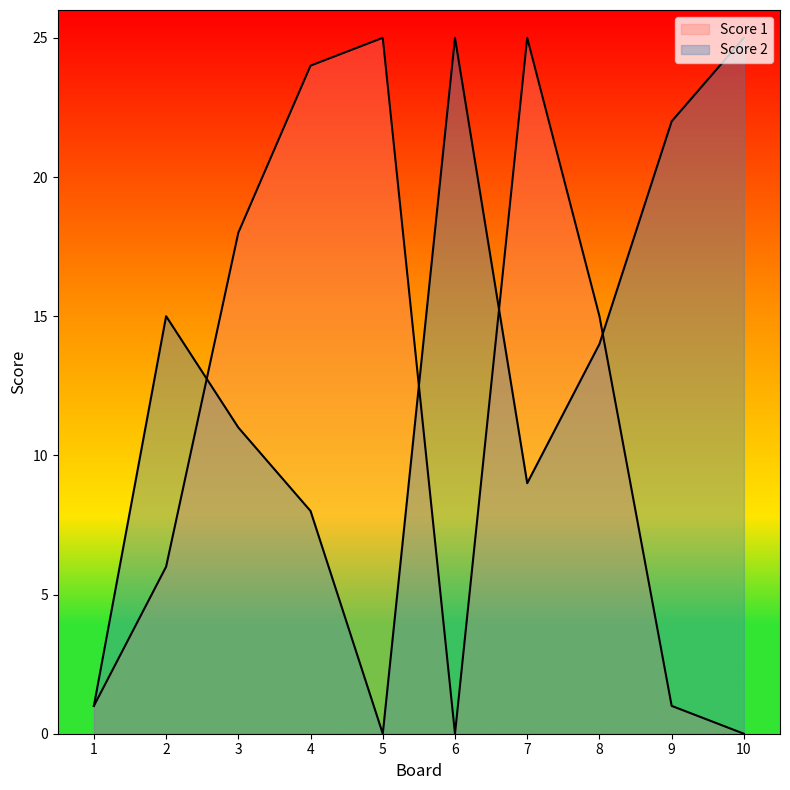

What are all the series names shown in the legend?

Score 1, Score 2